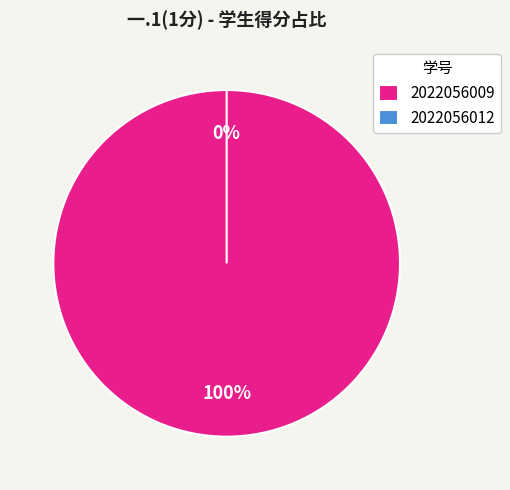

What percentage is NOT represented by 2022056012?

100.0%